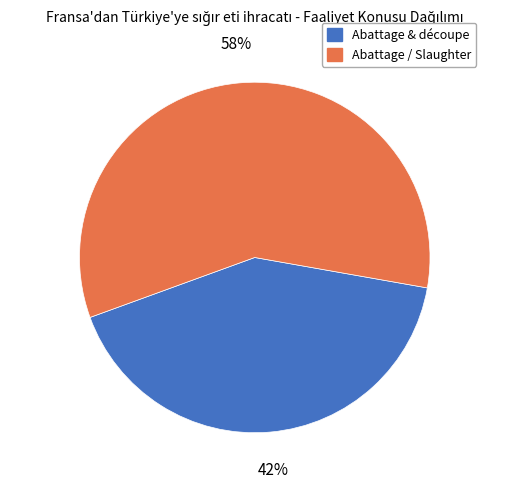

To the nearest percent, what is the average slice percentage?

50%